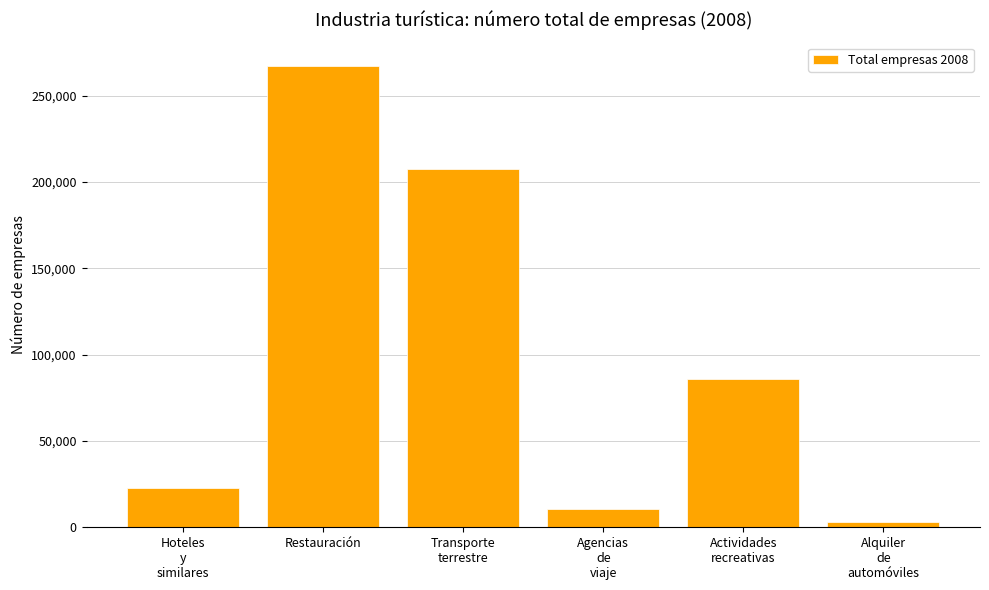

Rank the categories by value from lowest to highest.

Alquiler
de
automóviles, Agencias
de
viaje, Hoteles
y
similares, Actividades
recreativas, Transporte
terrestre, Restauración